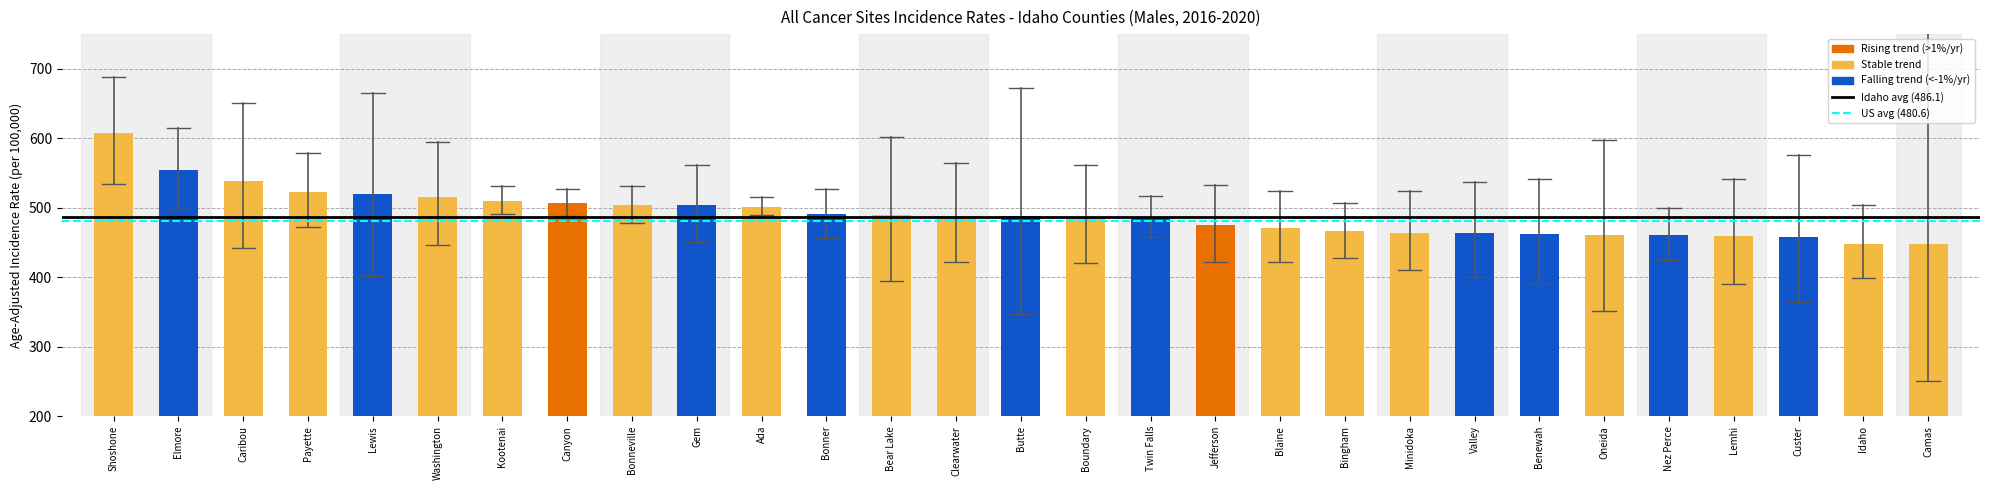

What is the difference between the maximum and minimum values?

159.1